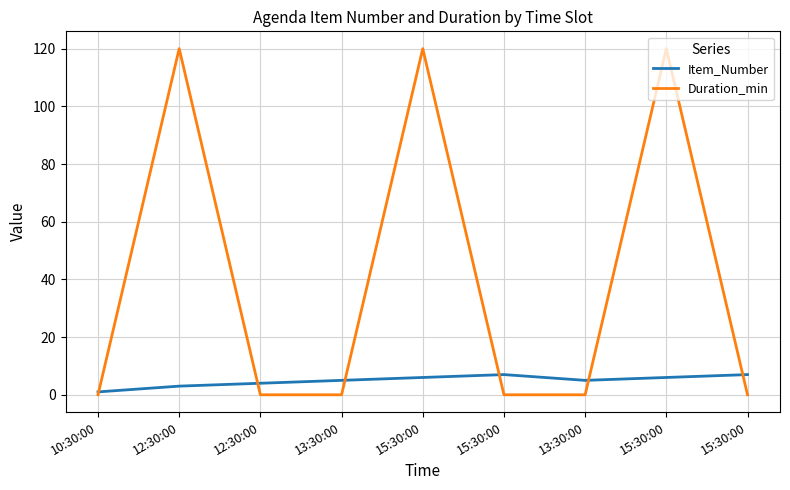

What are all the series names shown in the legend?

Item_Number, Duration_min